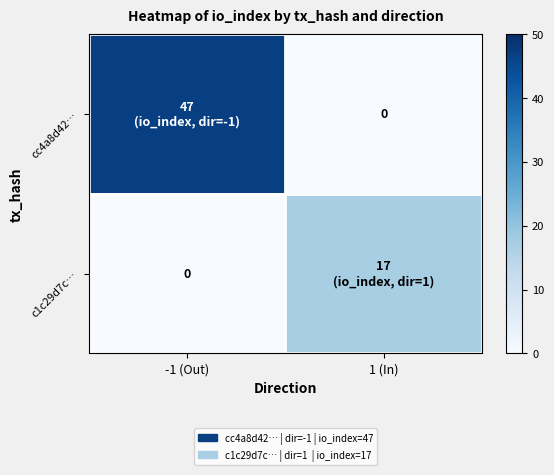

Between -1 (Out) and 1 (In), which is larger?

-1 (Out)